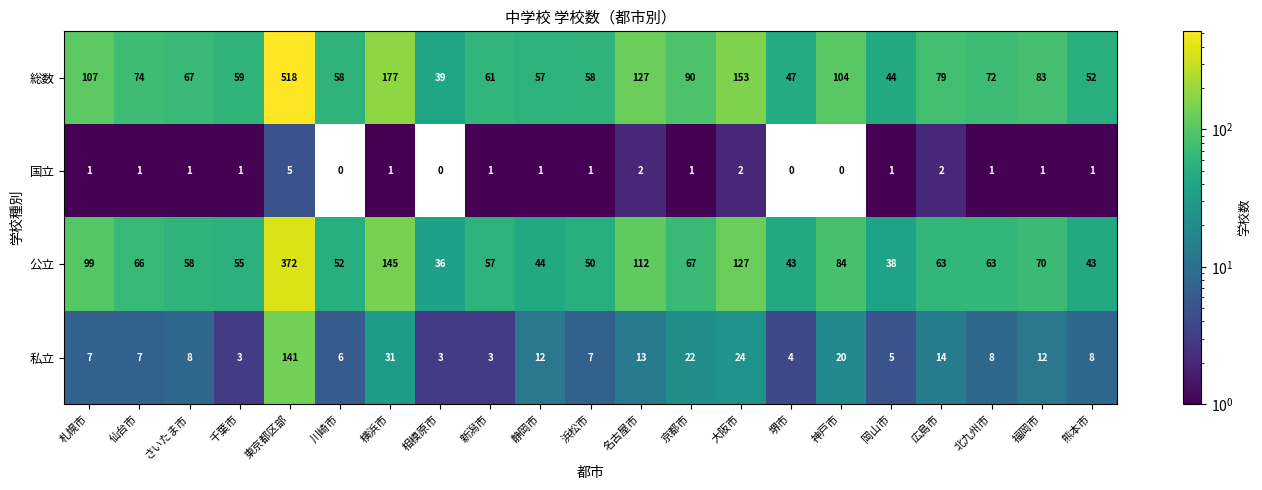

What is the sum of all 国立 values?

24